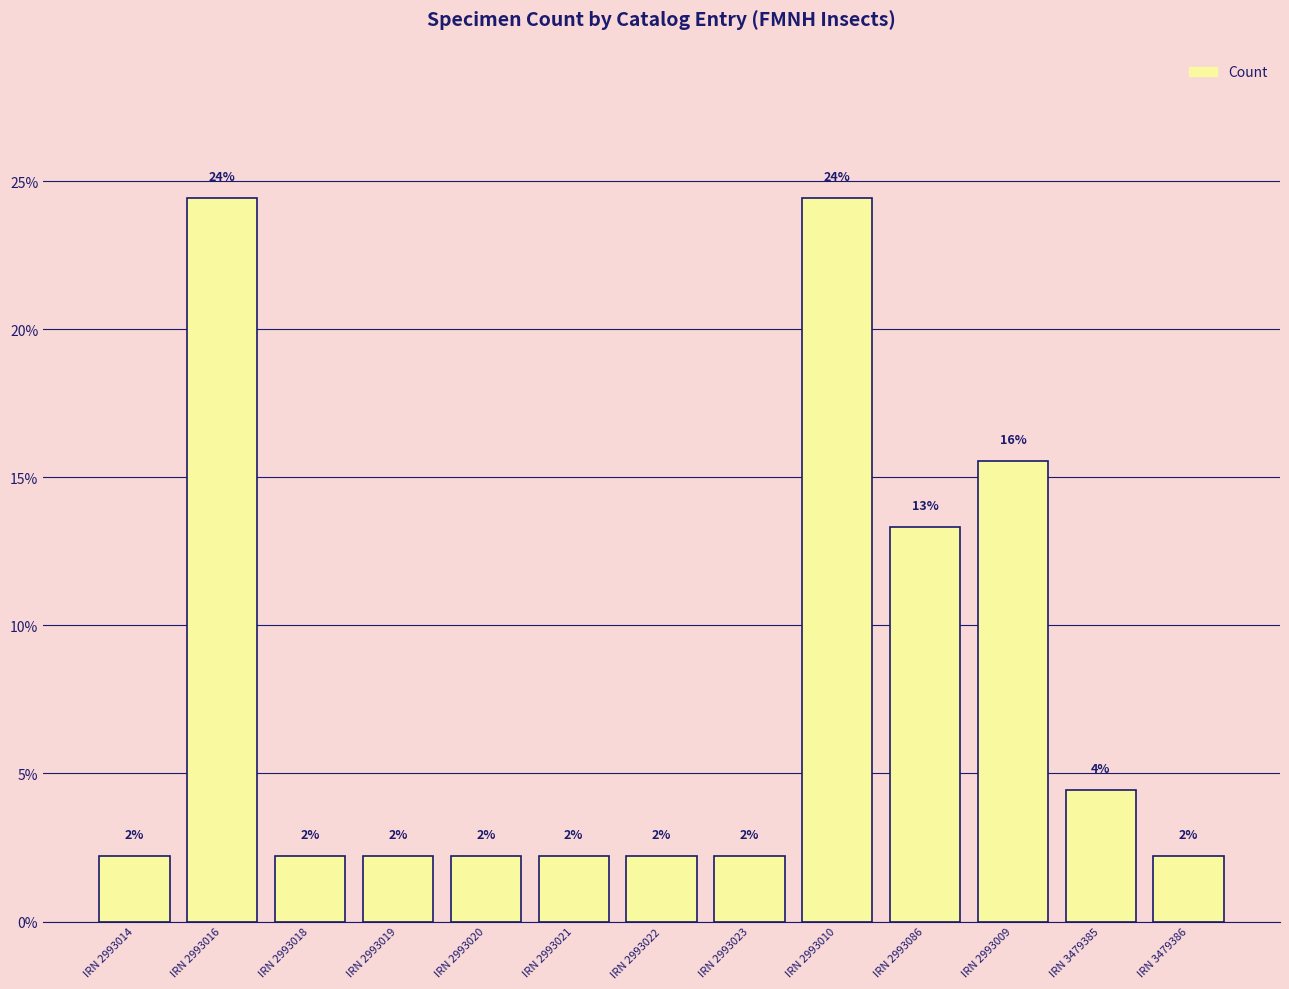

What is the change in value from IRN 2993021 to IRN 2993010?

+22.2